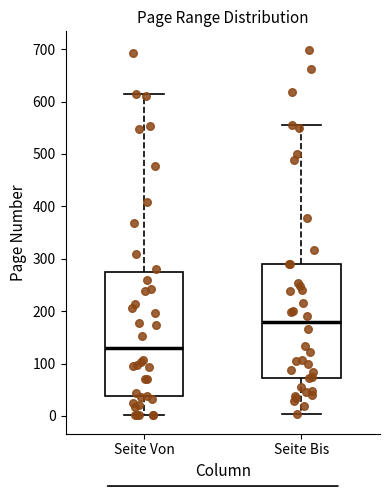

Reading left to right, read every box against the y-axis: the position of its median line, the range the box covers, and the ends of its whiskers. The values are not printed on the chart, so give them approximately, as read against the axis.

Seite Von: median 130, box 40 to 280, whiskers 0 to 620
Seite Bis: median 180, box 70 to 290, whiskers 0 to 560